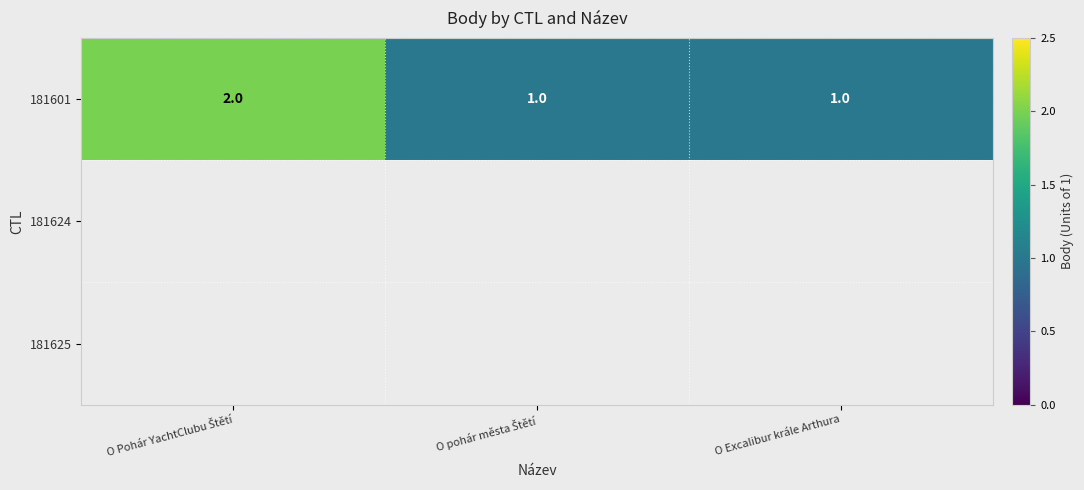

At how many categories does at least one series exceed 1?

1